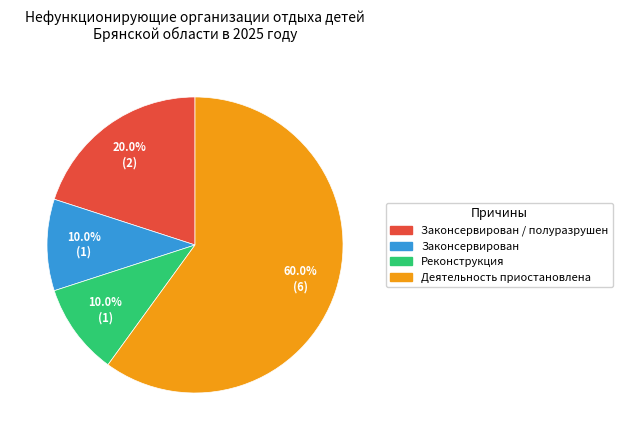

Does any single category account for the majority?

Yes